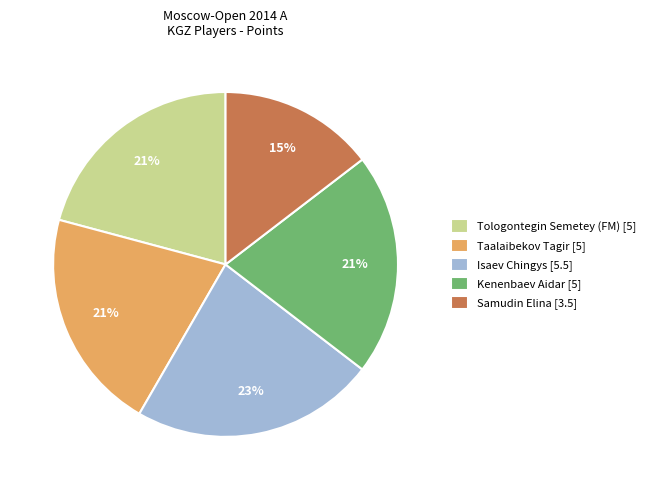

To the nearest percent, what portion does Samudin Elina represent?

15%